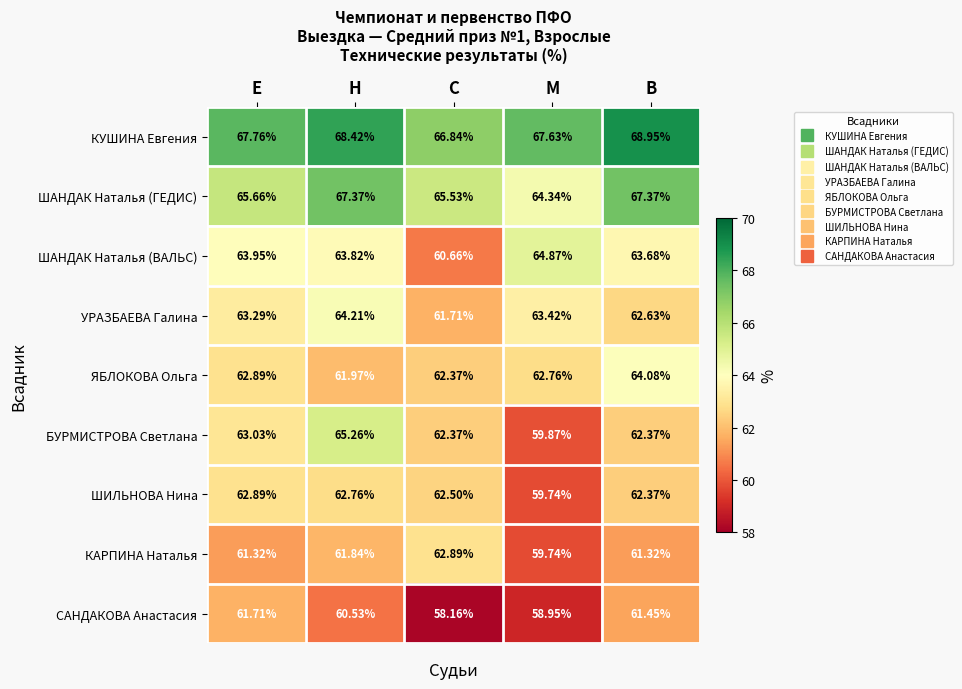

At which category is the sum across all series the highest?

Н